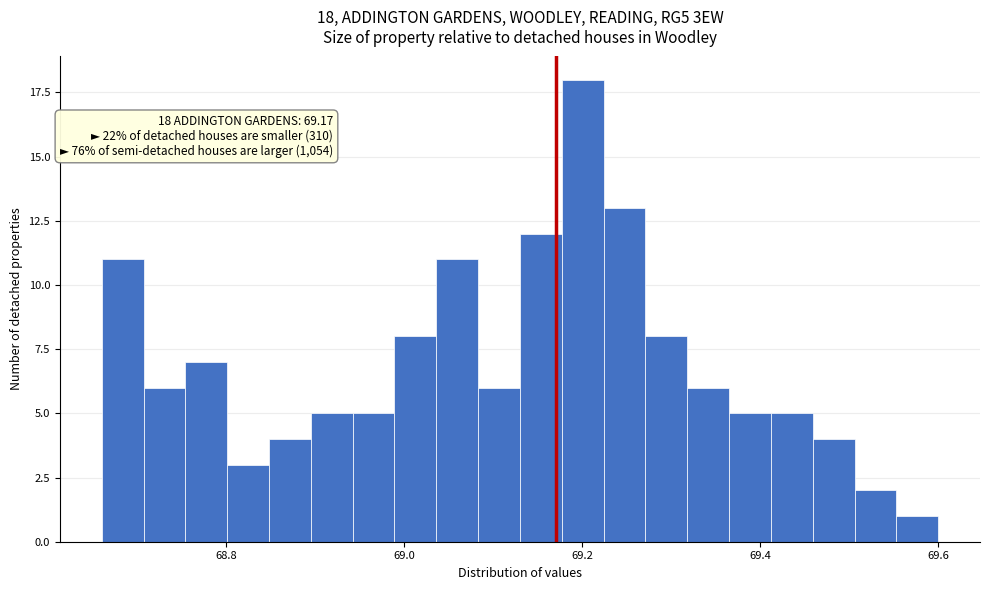

Read against the x-axis, roughly where is the centre of the tallest bar?

69.20